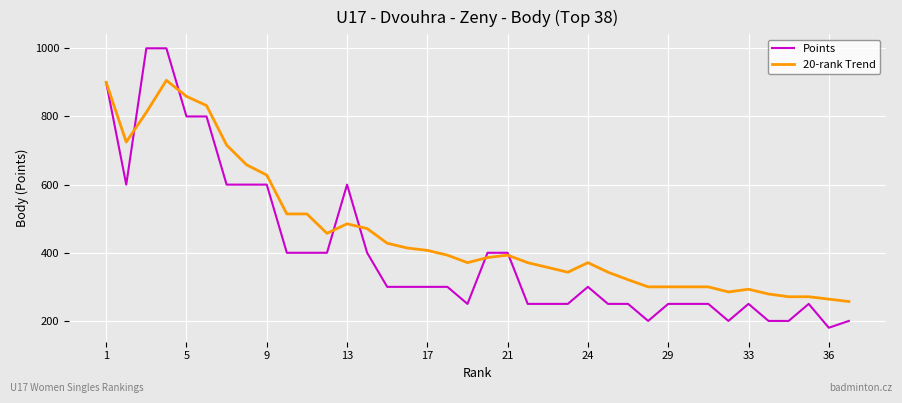

Rank the series by their average value, from lowest to highest.

Points, 20-rank Trend